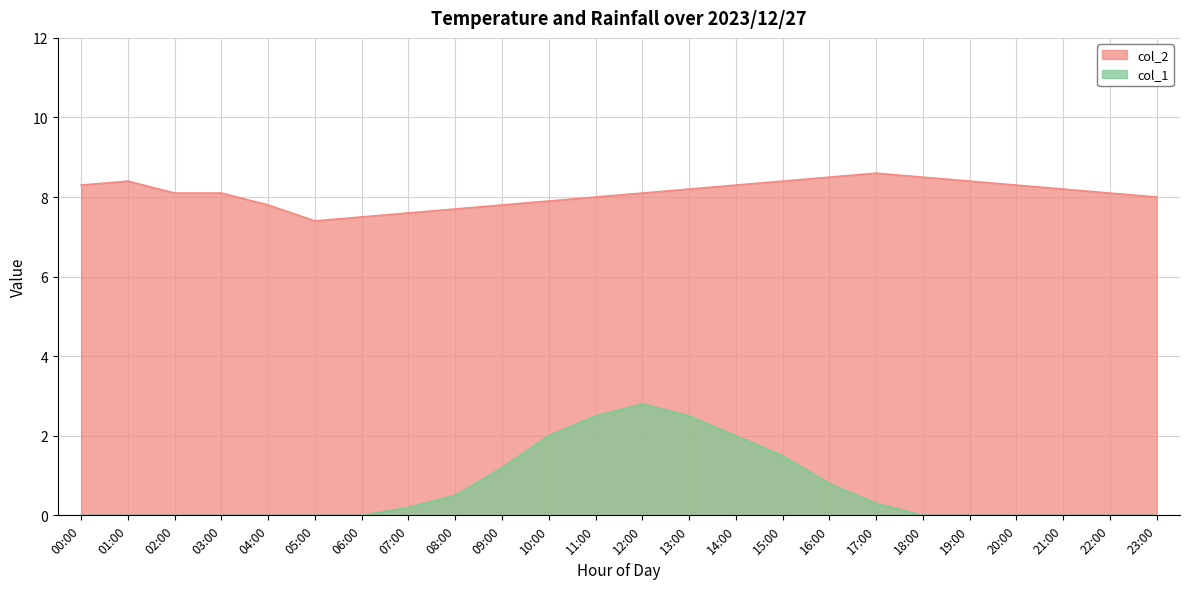

Read the col_2 value at 22:00.

8.1